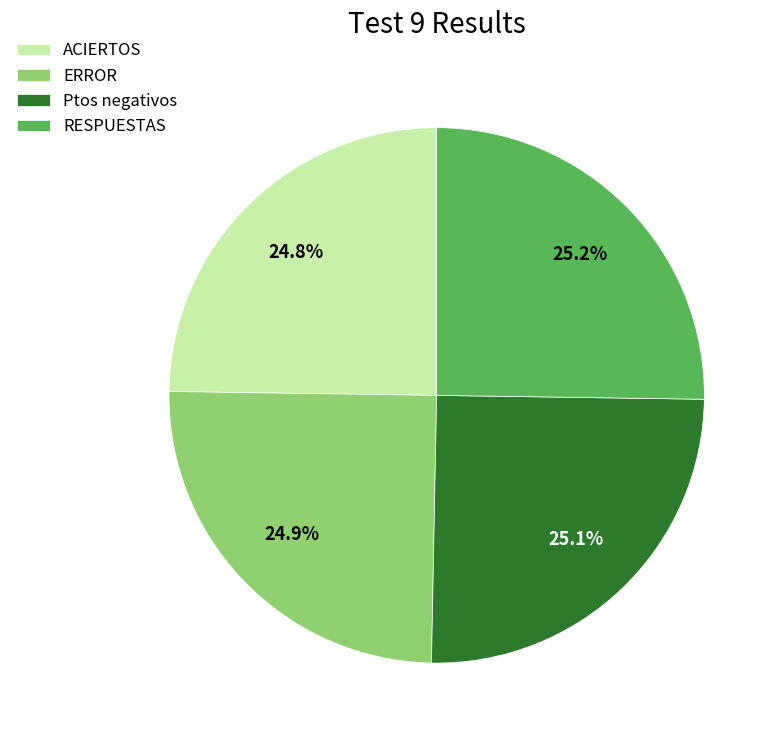

Is RESPUESTAS the majority of the pie?

No